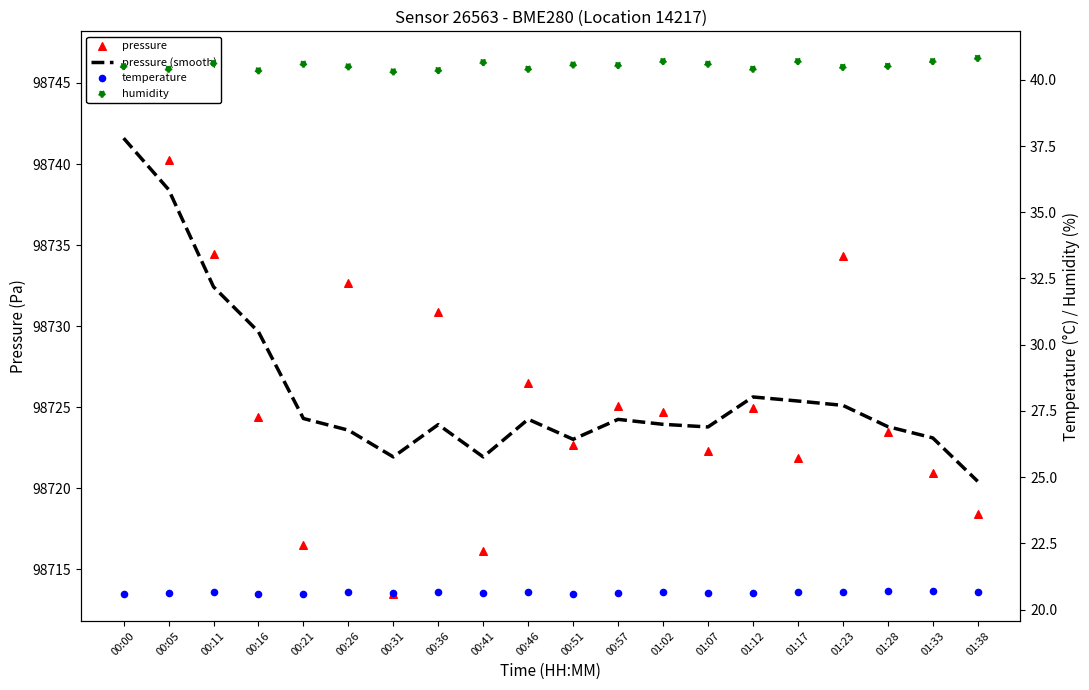

At how many categories does at least one series exceed 93635?

20